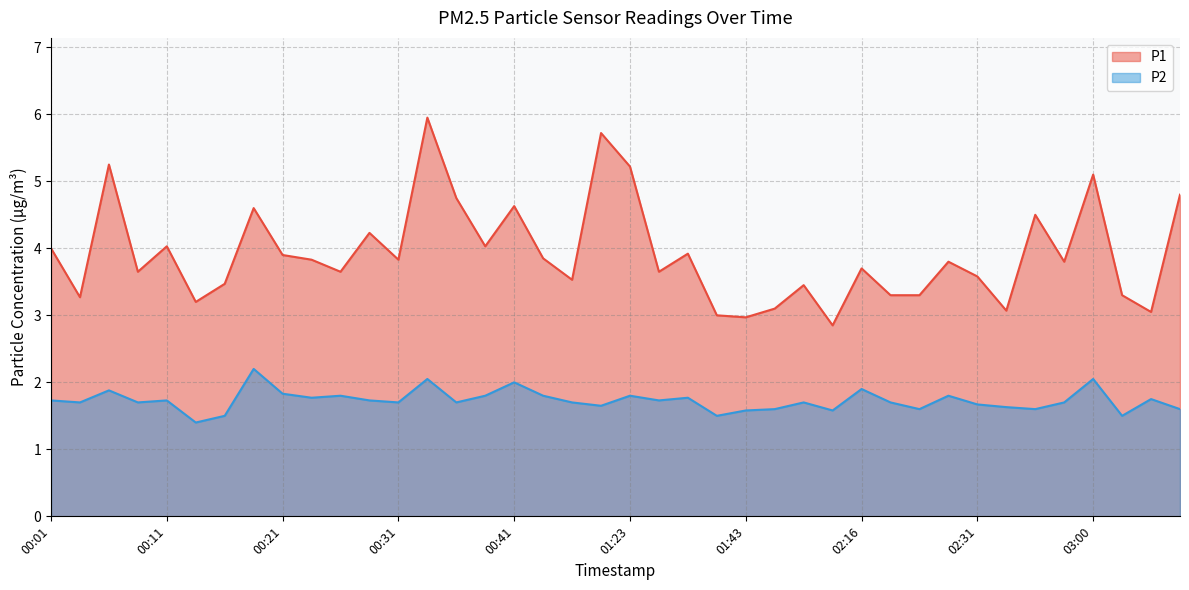

What is the label of the 1st point from the left?

00:01